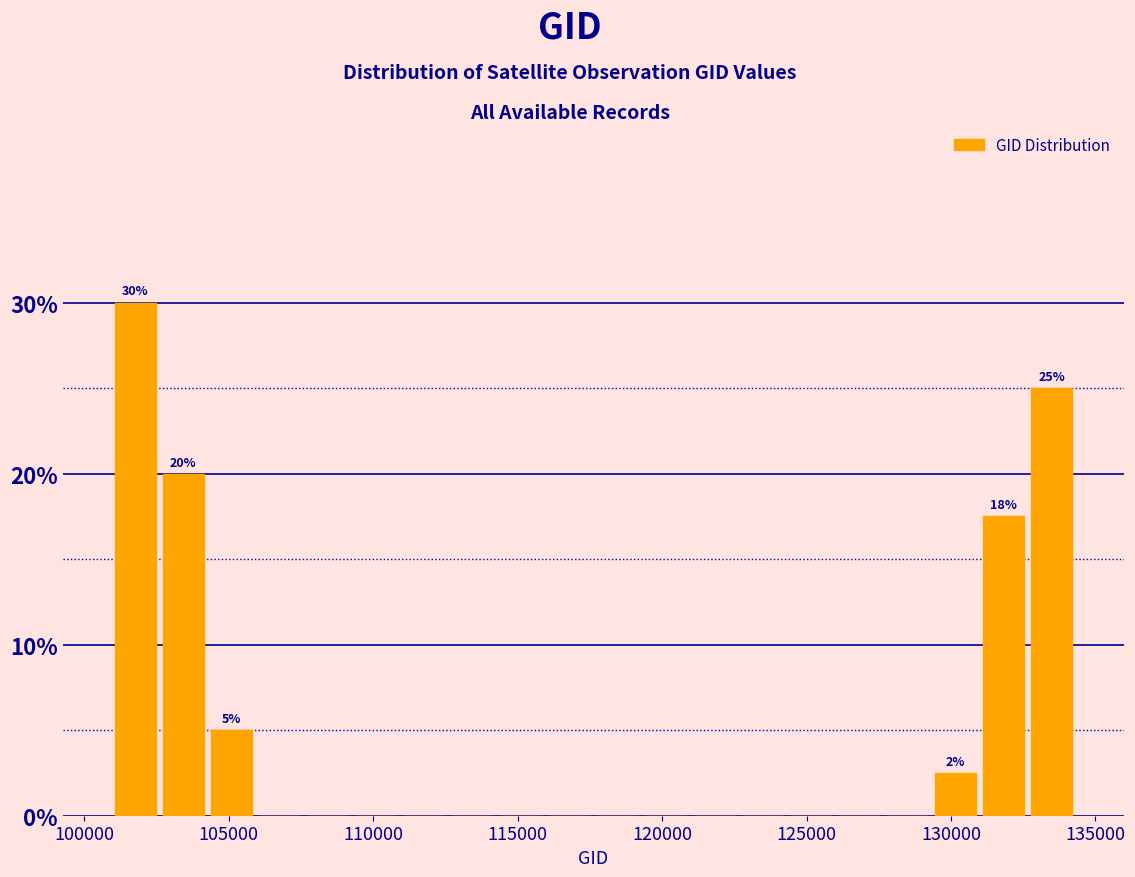

Read against the x-axis, roughly where is the centre of the tallest bar?

102000